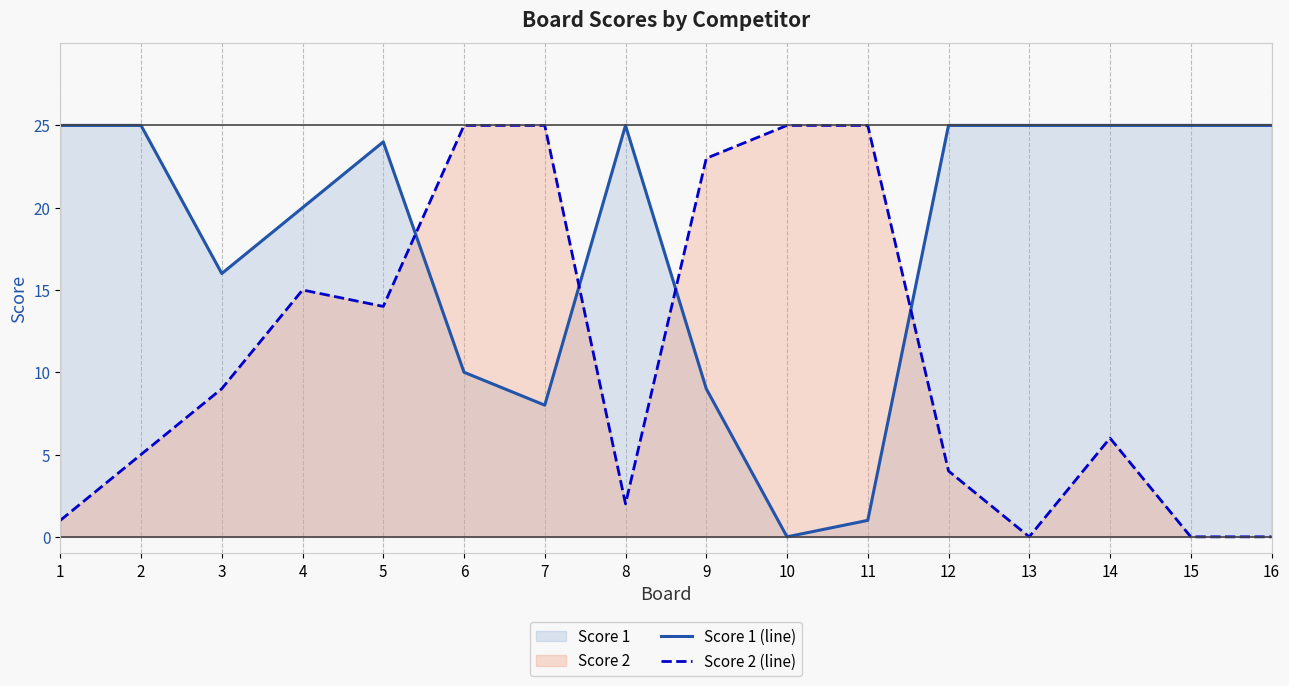

Which series has the largest range (max minus min)?

Score 1 (line)